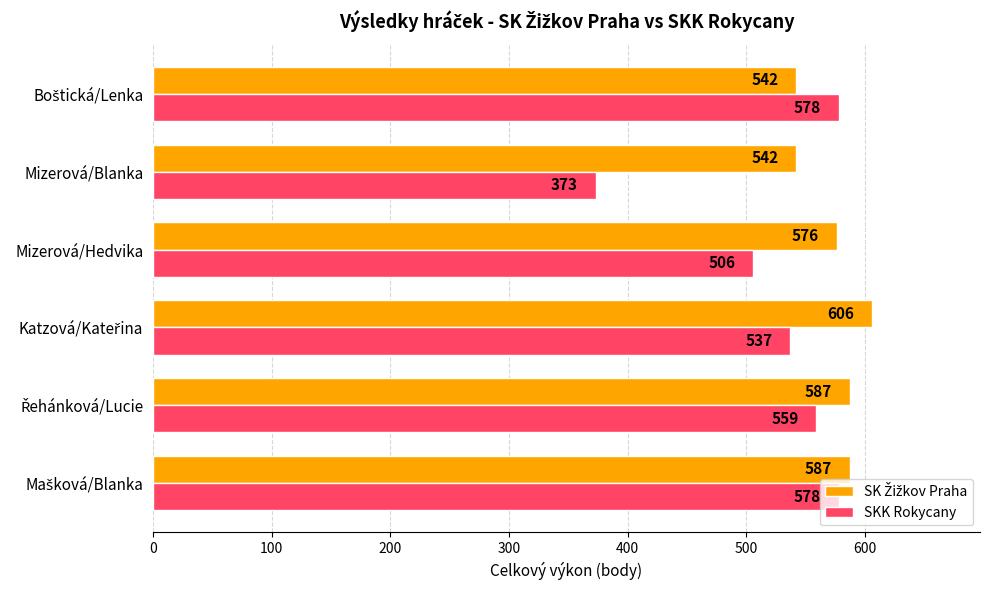

What is the average value of the SKK Rokycany series?

522